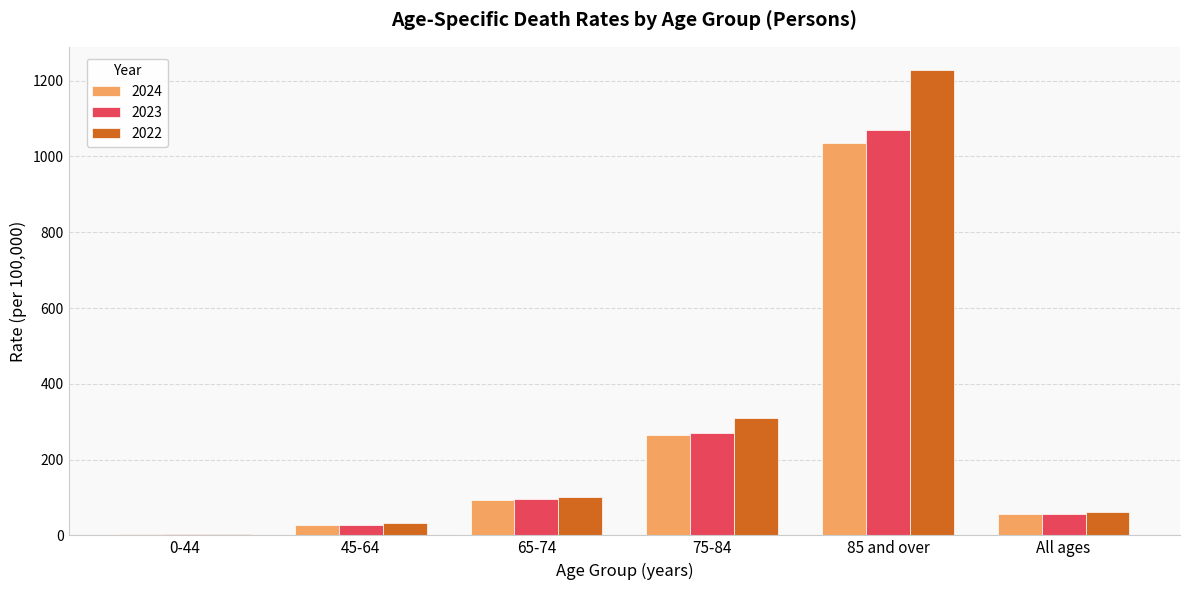

What is the difference between the highest and lowest values at 85 and over?

192.4